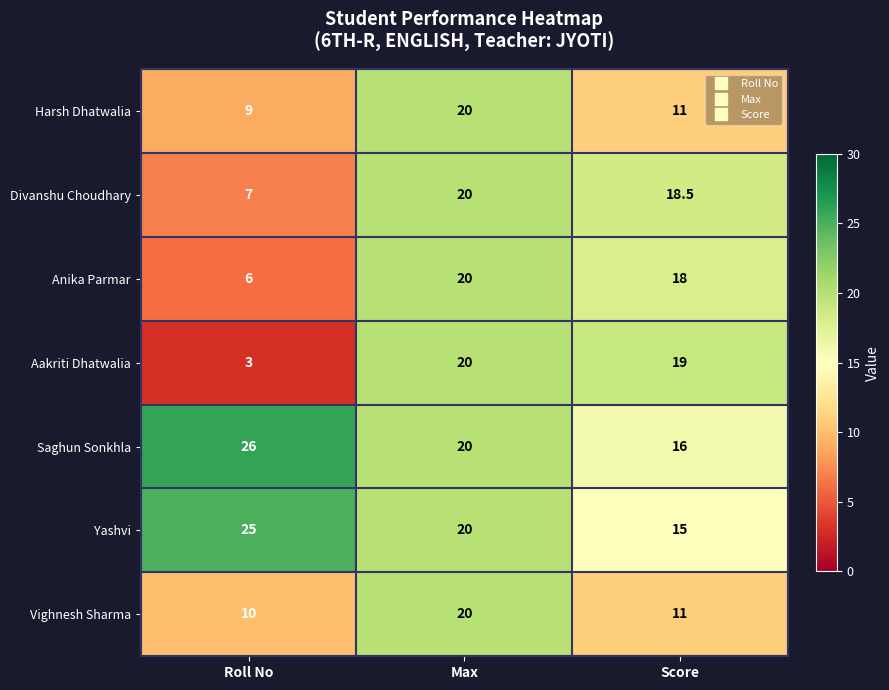

Reading left to right, what are all the values shown in this chart?

Harsh Dhatwalia: 9.0	20.0	11.0
Divanshu Choudhary: 7.0	20.0	18.5
Anika Parmar: 6.0	20.0	18.0
Aakriti Dhatwalia: 3.0	20.0	19.0
Saghun Sonkhla: 26.0	20.0	16.0
Yashvi: 25.0	20.0	15.0
Vighnesh Sharma: 10.0	20.0	11.0